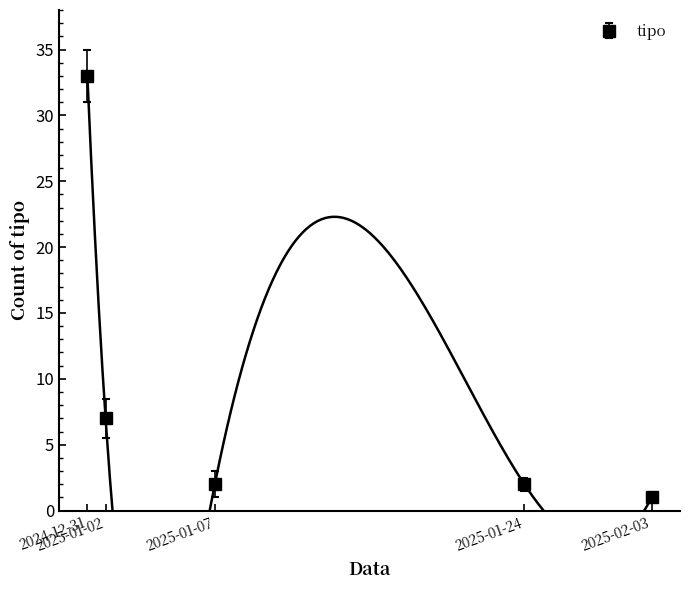

What is the label of the 2nd point from the left?

2025-01-02